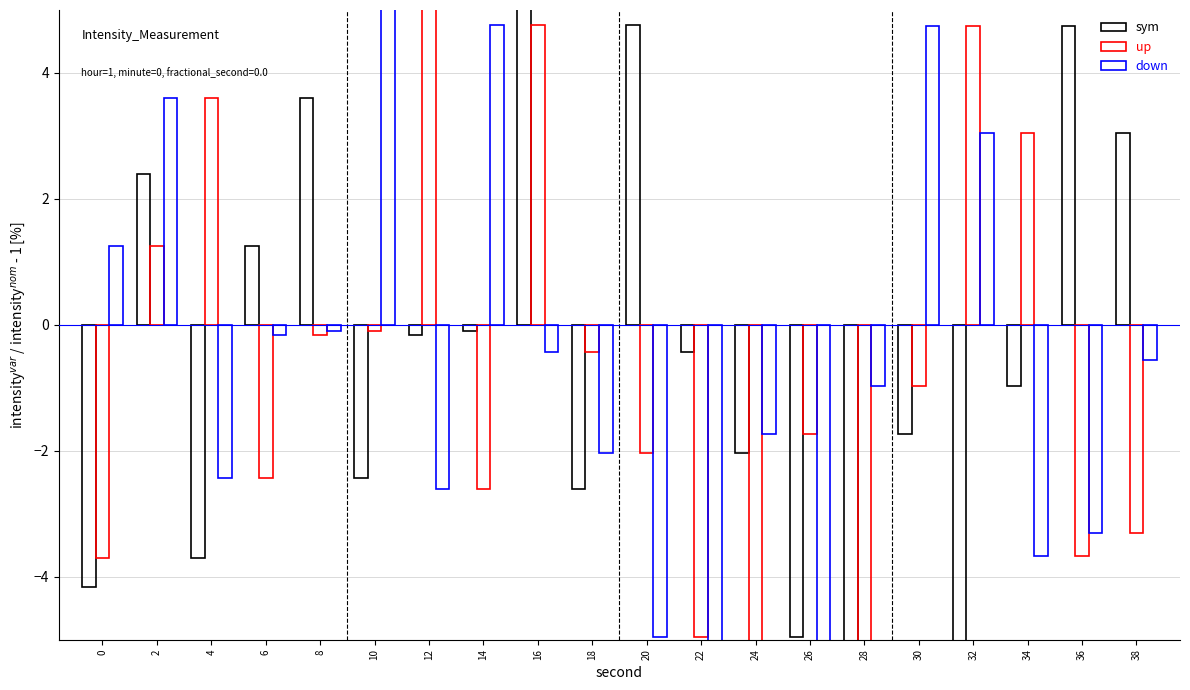

What is the difference between the up values at 18 and 16?

5.2